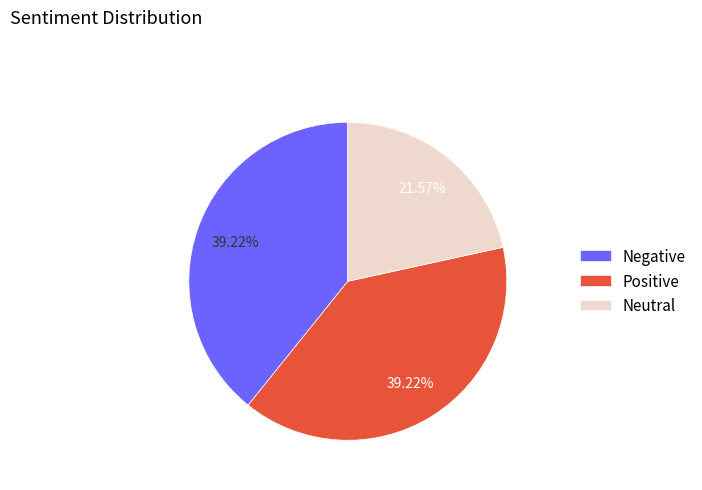

How many slices are in this pie chart?

3